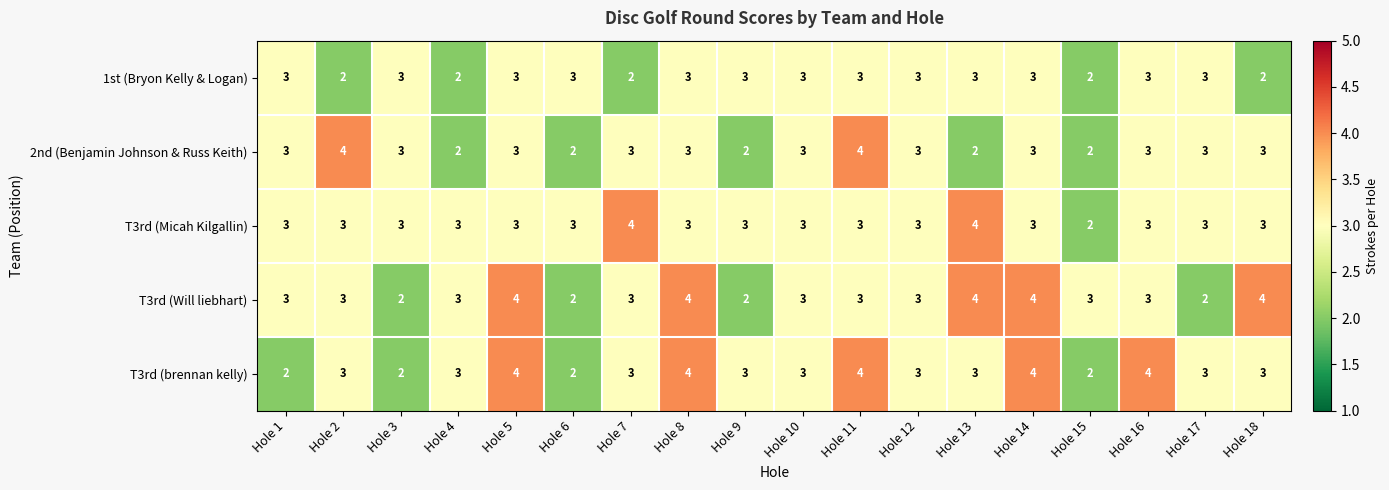

What is the sum of the 2nd (Benjamin Johnson & Russ Keith) values at Hole 3 and Hole 14?

6